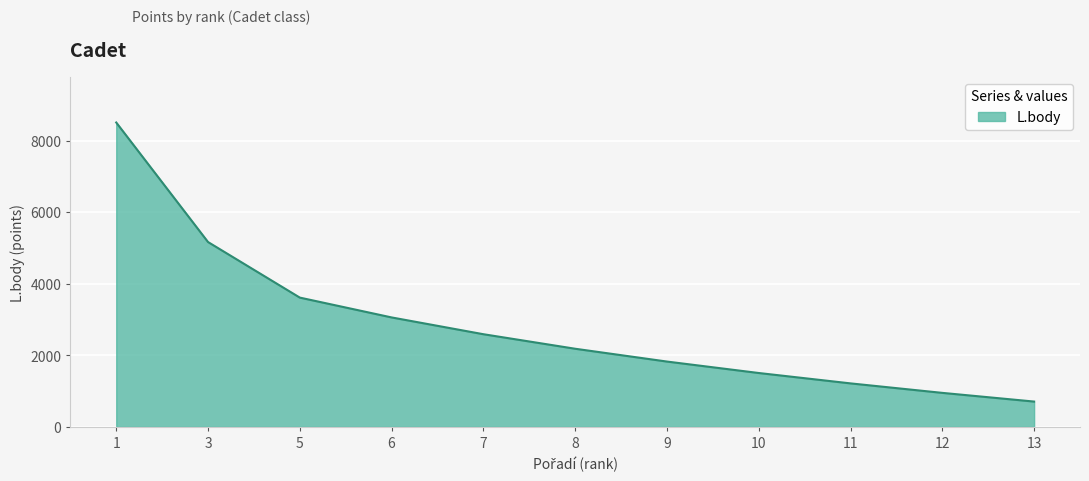

Does the chart display data point markers on the line(s)?

No